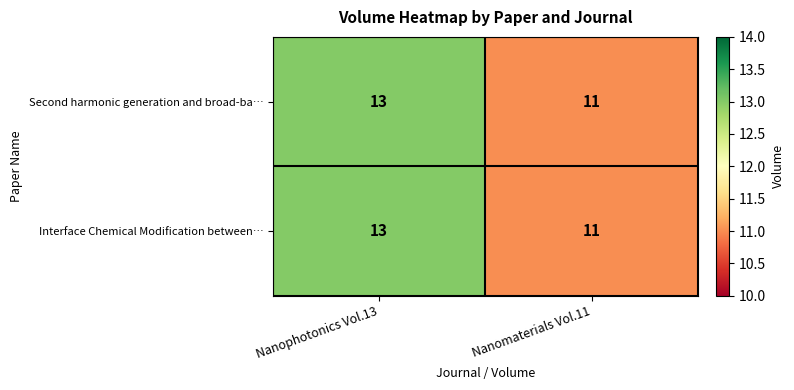

What is the average value of the Second harmonic generation and broad-ba… series?

12